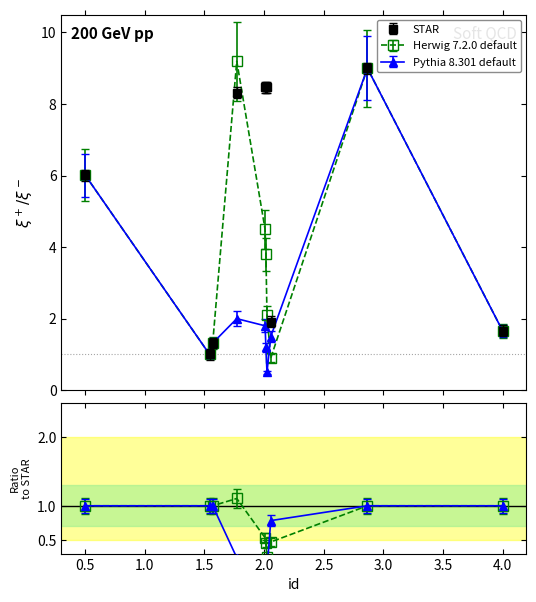

Is the value of Pythia 8.301 default at 3.0 greater than the value of Herwig 7.2.0 default at 4.5?

Yes